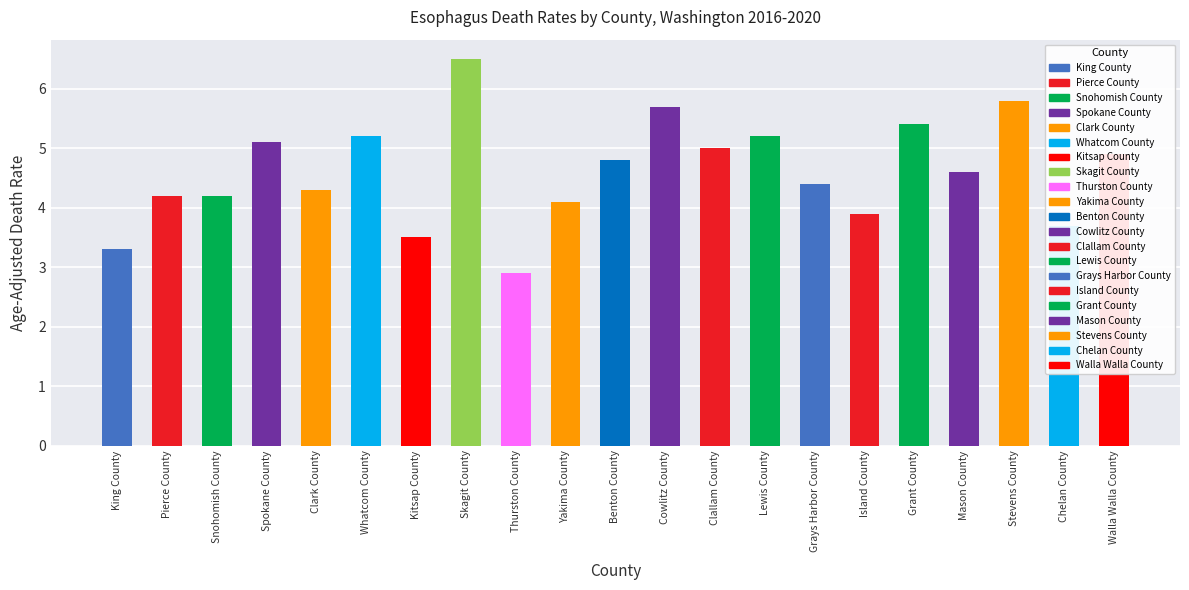

What is the difference between the values at Grays Harbor County and Yakima County?

0.3